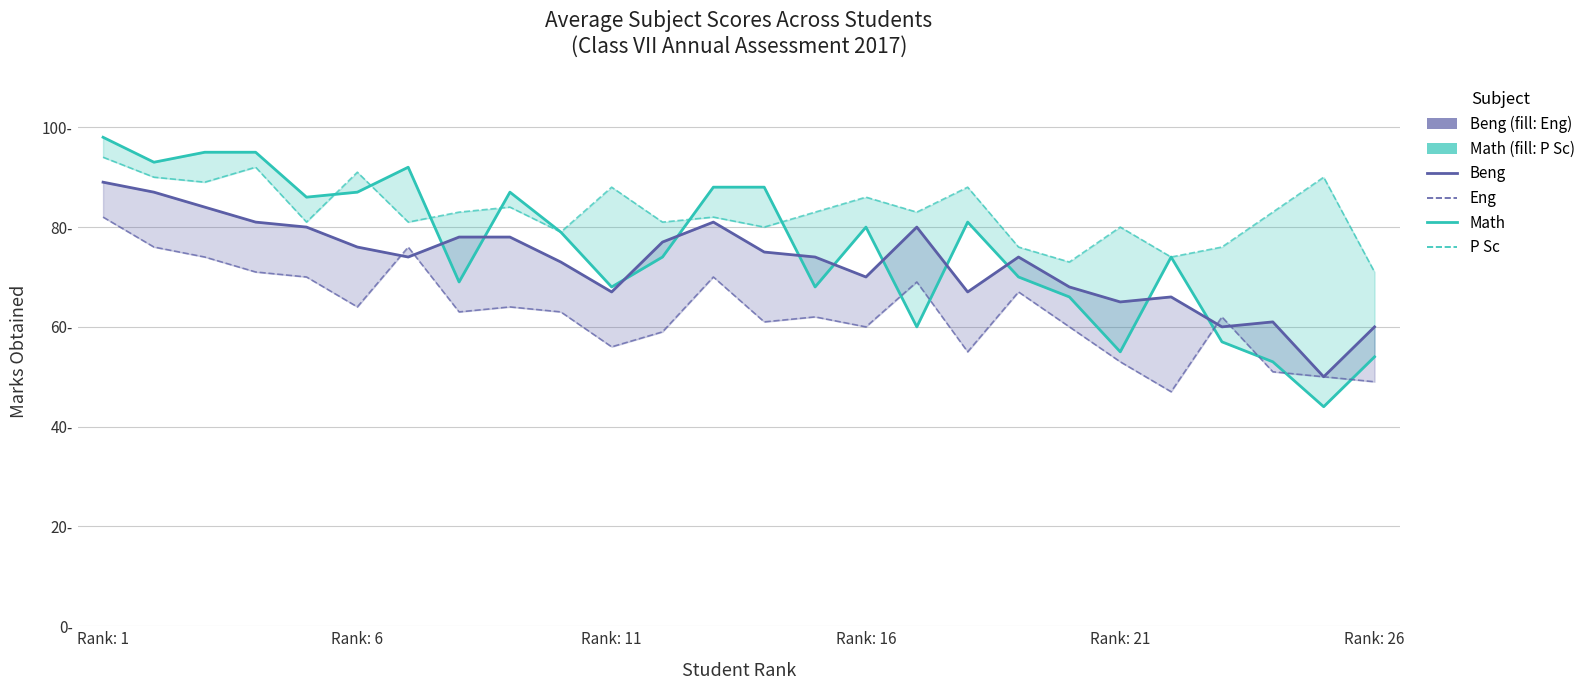

Which label corresponds to the largest value in the chart?

Rank: 1